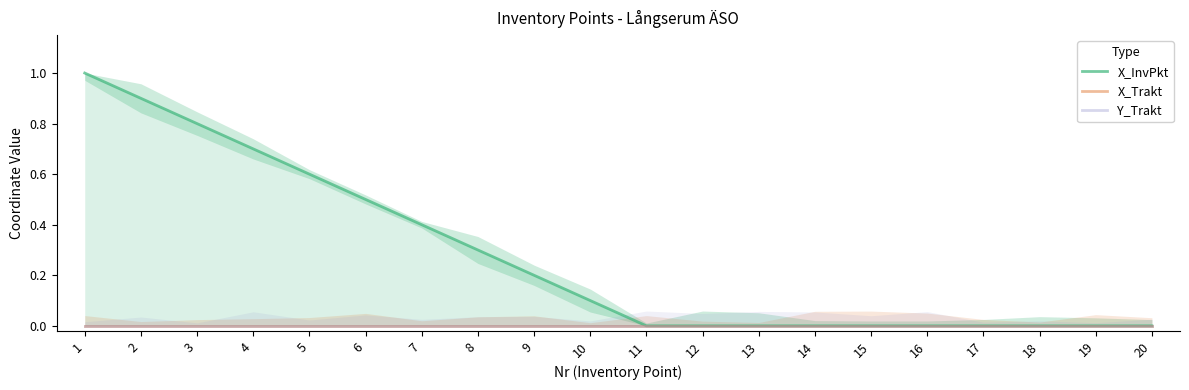

Rank the series by their maximum value, from highest to lowest.

X_InvPkt, X_Trakt, Y_Trakt